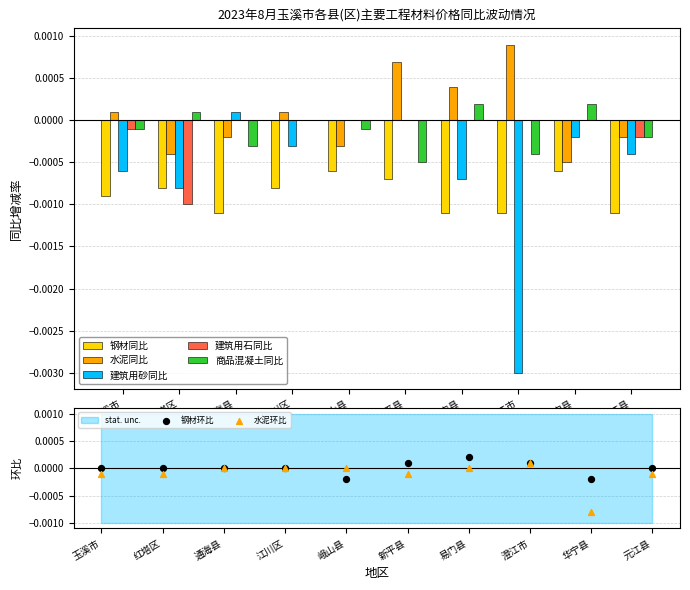

Which series has the largest total across all categories?

水泥同比